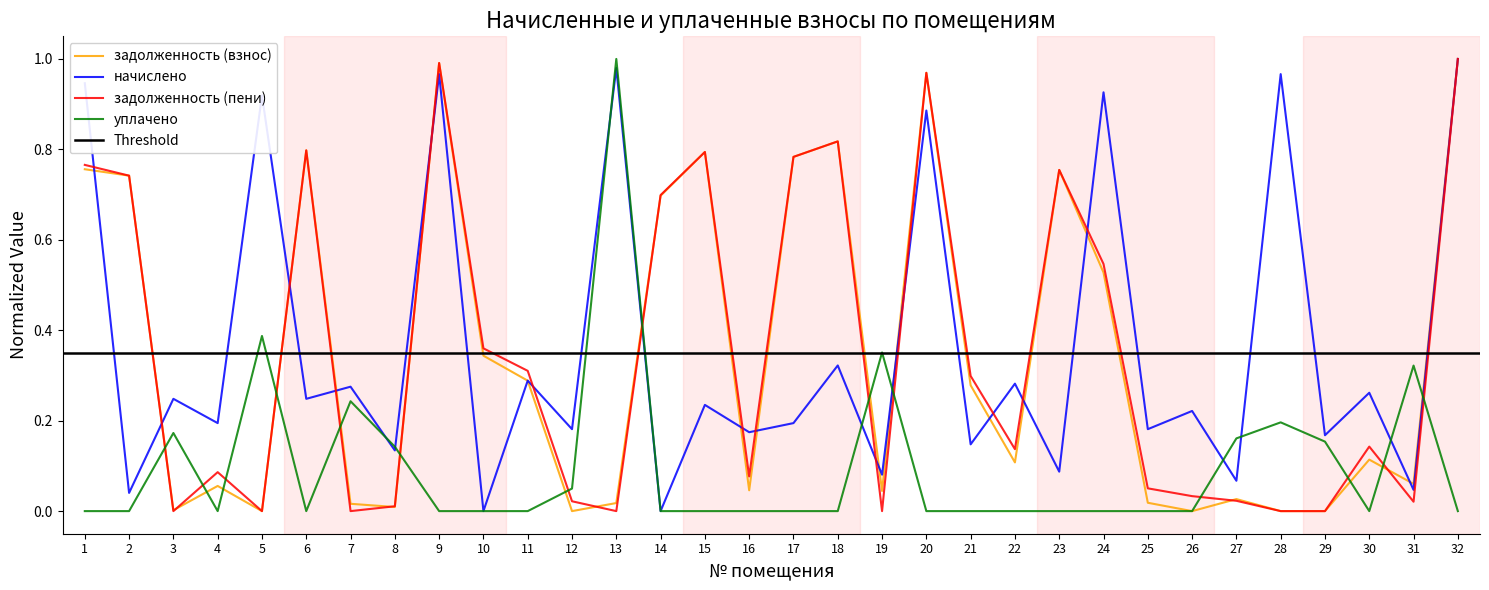

What is the total value across all series at 11?

0.9